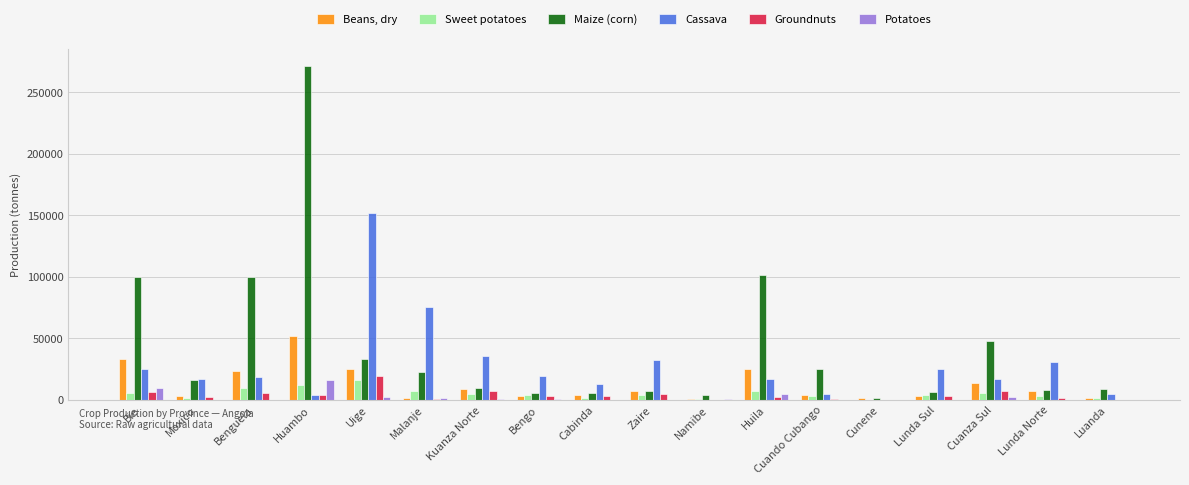

The value of Beans, dry at Cabinda is 3647. True or false?

True